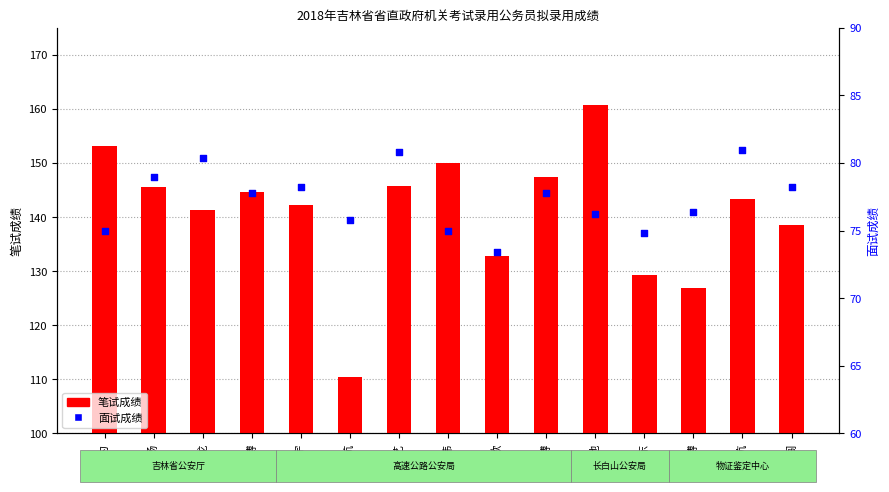

Which series reaches the maximum Y coordinate?

笔试成绩